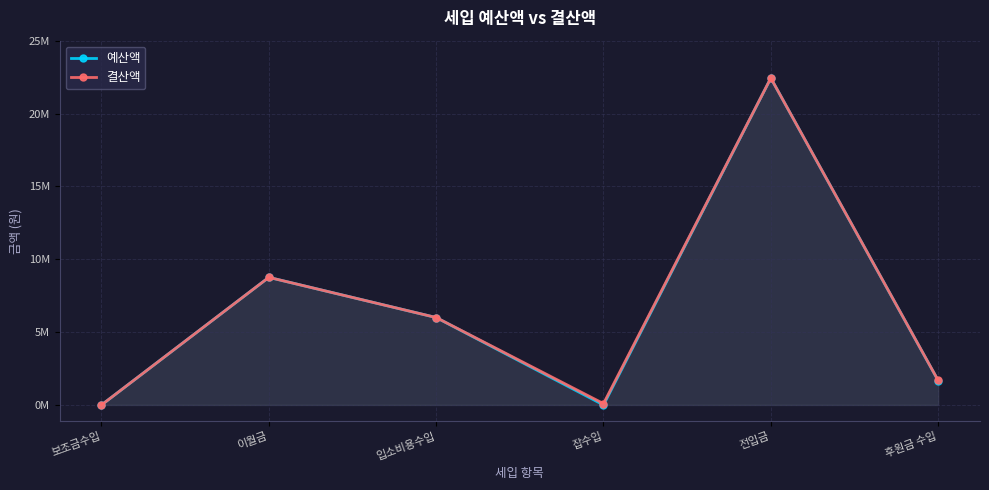

Does the chart display data point markers on the line(s)?

Yes